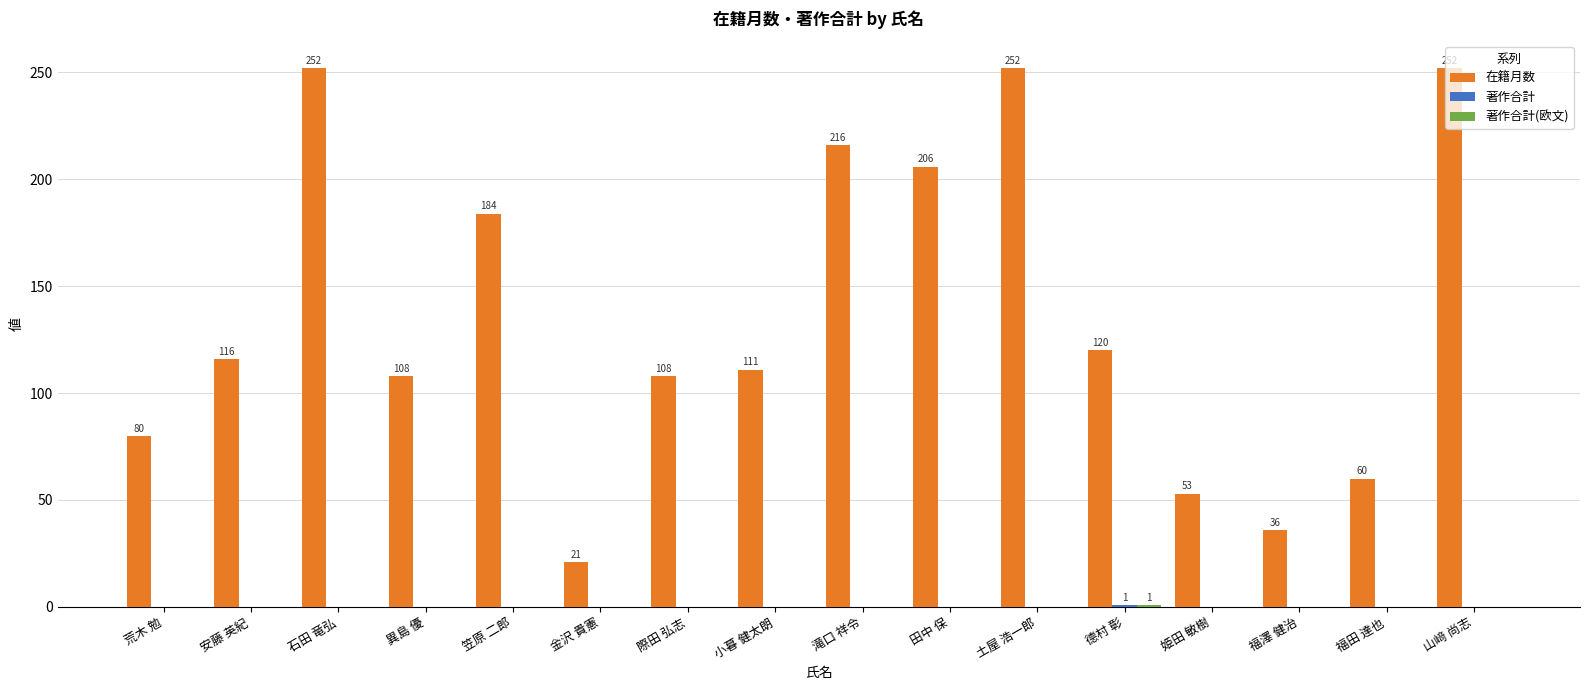

What is the total value across all series at 福澤 健治?

36